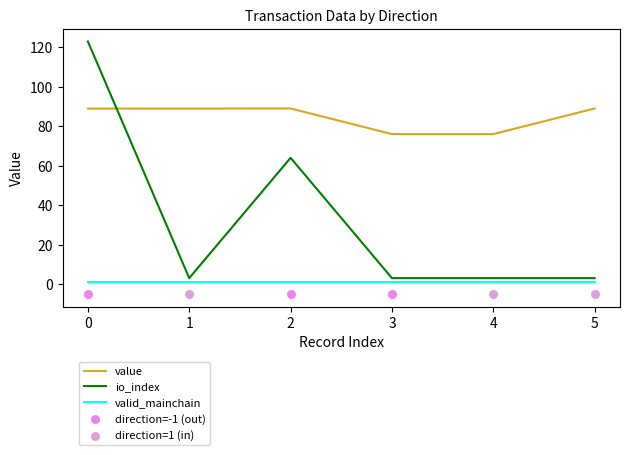

Which series ends up on top after the final intersection of io_index and value?

value